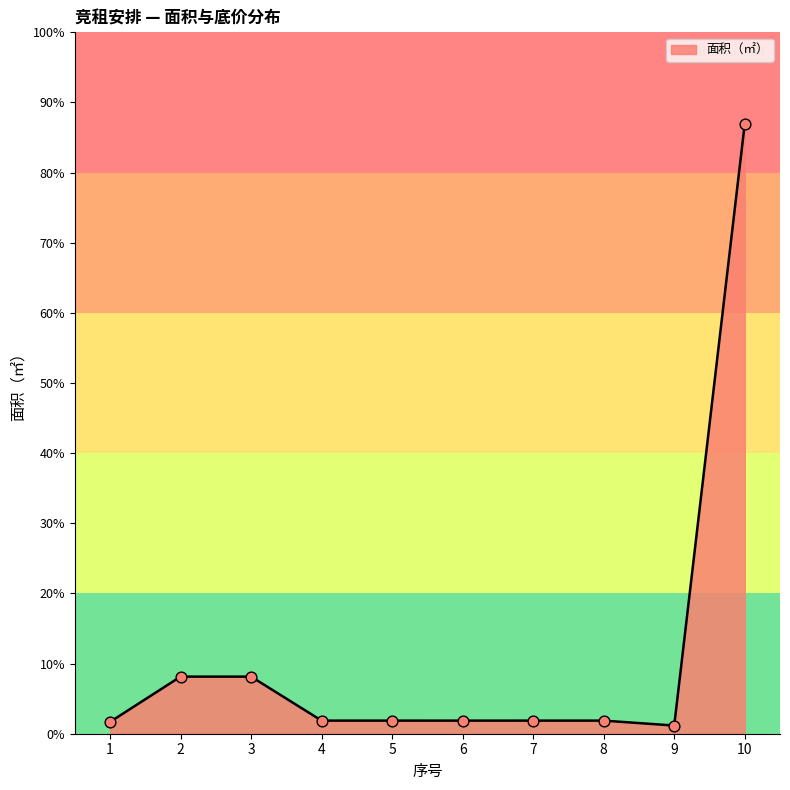

Which has a higher value, 2 or 5?

2